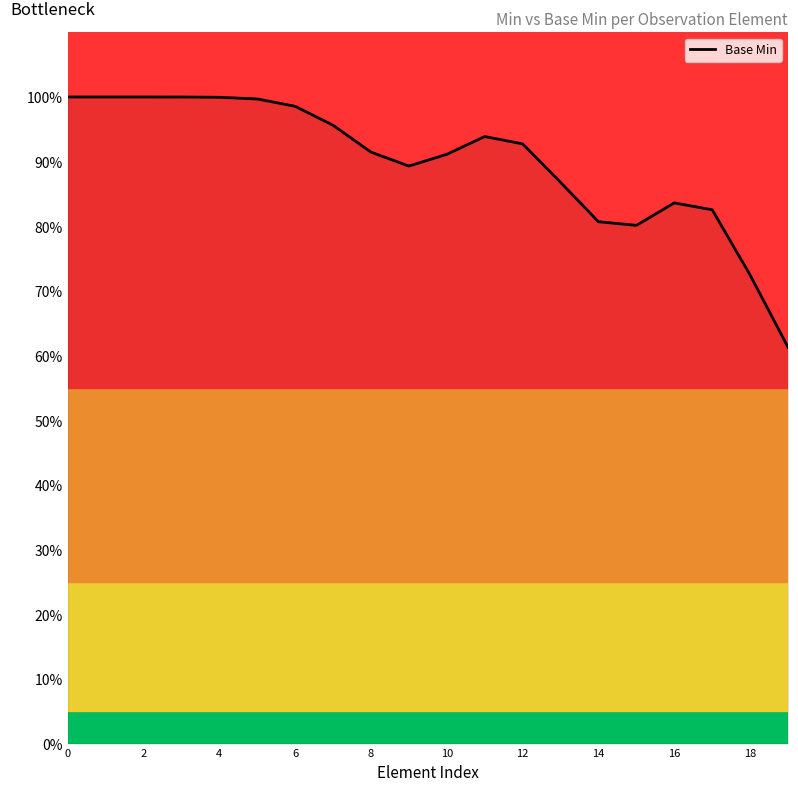

How many points are higher than both their immediate neighbors (excluding endpoints)?

2